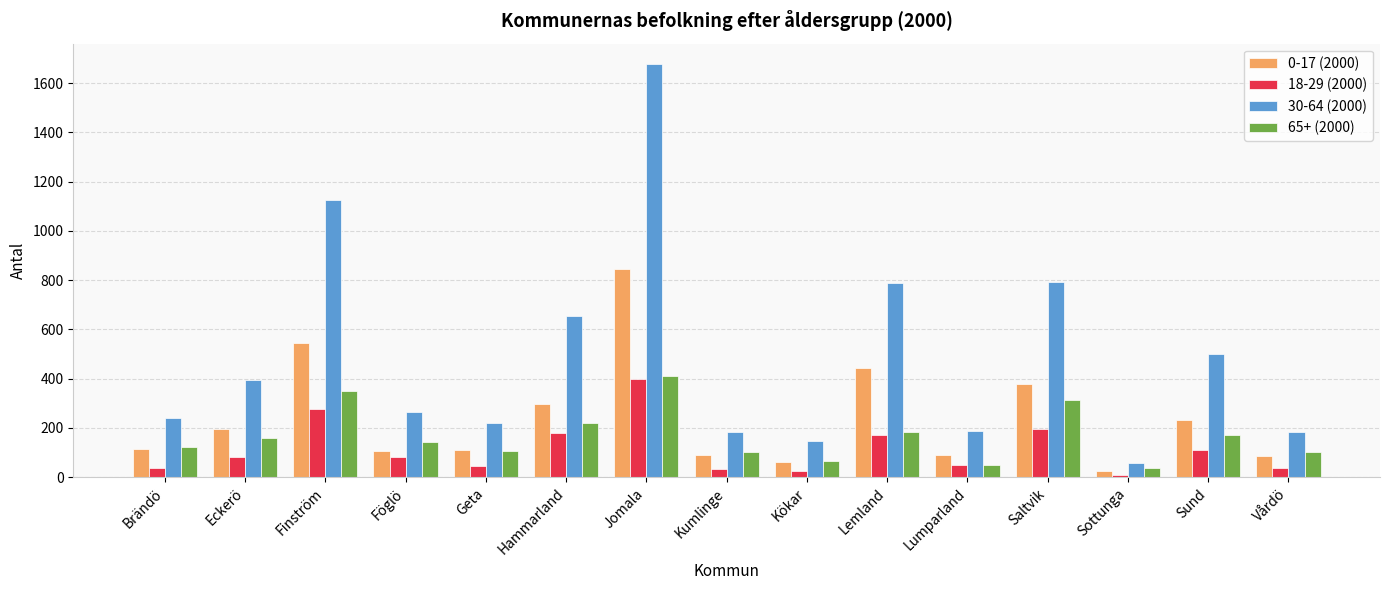

Which category has the highest value in the 65+ (2000) series?

Jomala